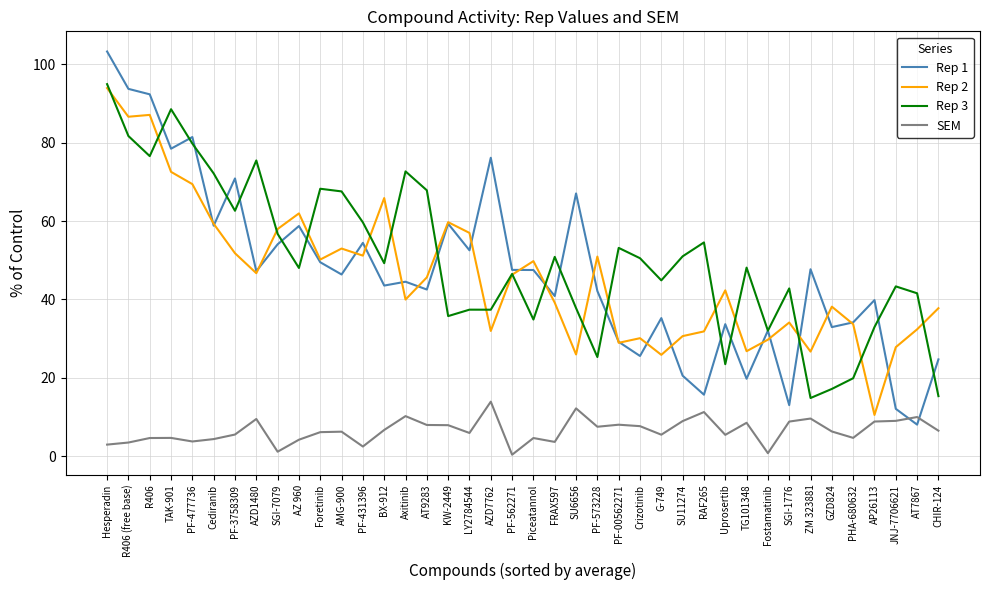

Rank the series at BX-912 from lowest to highest value.

SEM, Rep 1, Rep 3, Rep 2